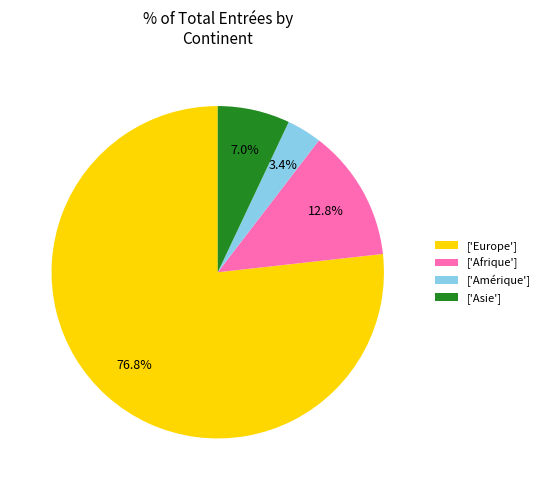

How many segments does this pie chart have?

4